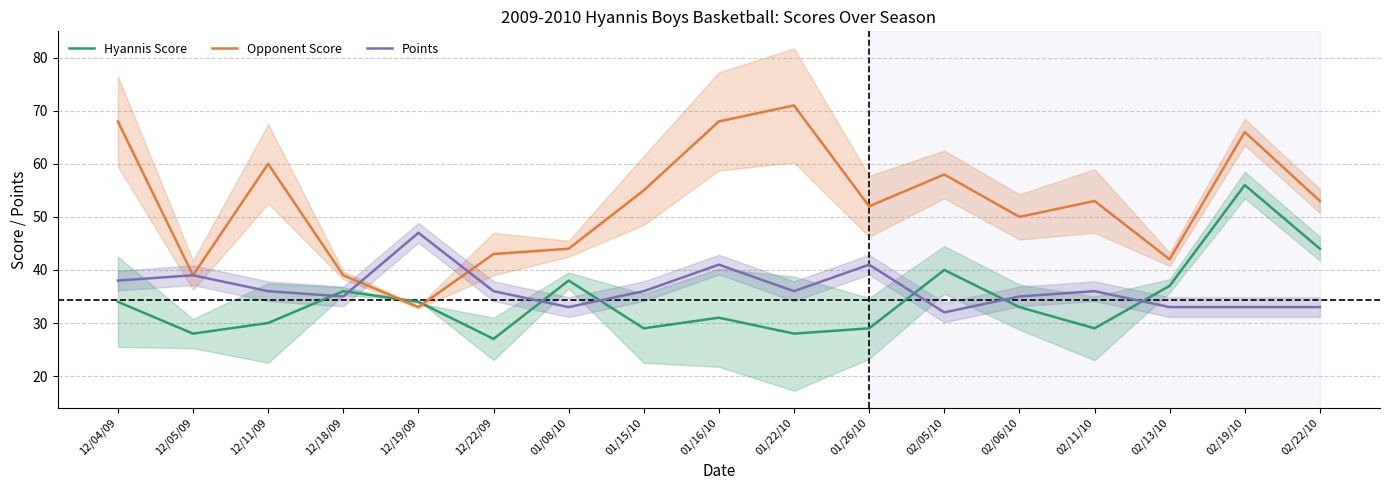

At which label is Points closest to 39?

12/05/09